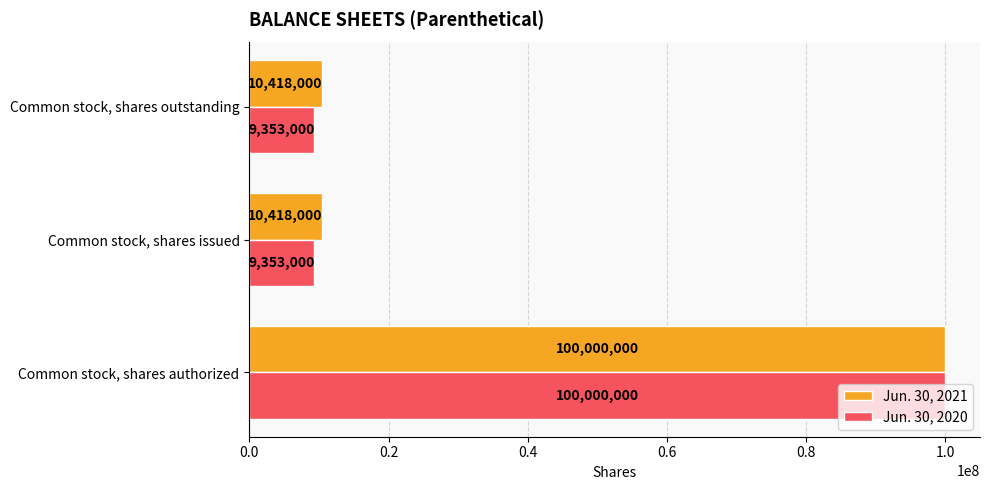

List the series in order of their overall mean, lowest first.

Jun. 30, 2020, Jun. 30, 2021